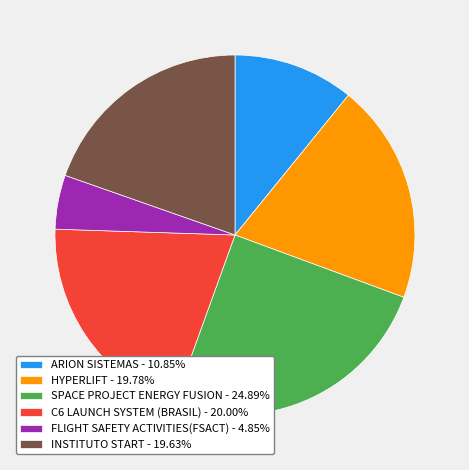

Which category has the biggest portion of the pie?

SPACE PROJECT ENERGY FUSION